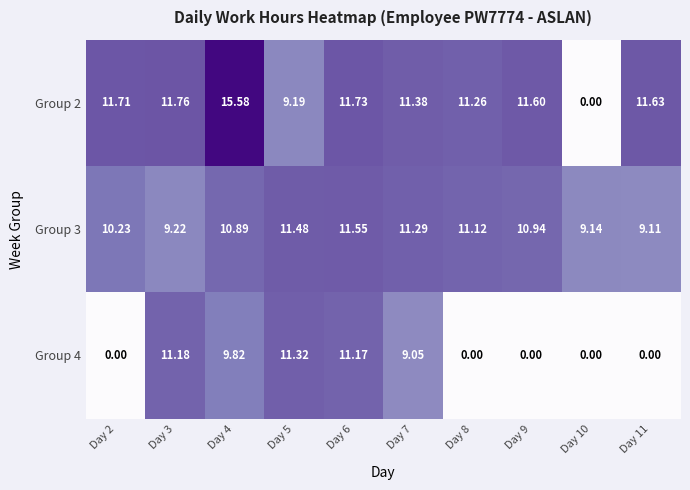

Is the value of Group 4 at Day 3 greater than the value of Group 2 at Day 9?

No